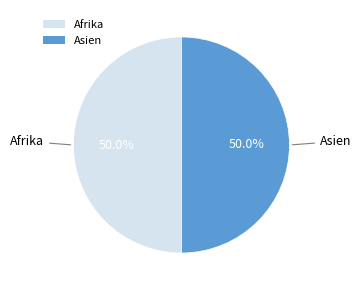

What percentage is the Asien slice, to the nearest percent?

50%